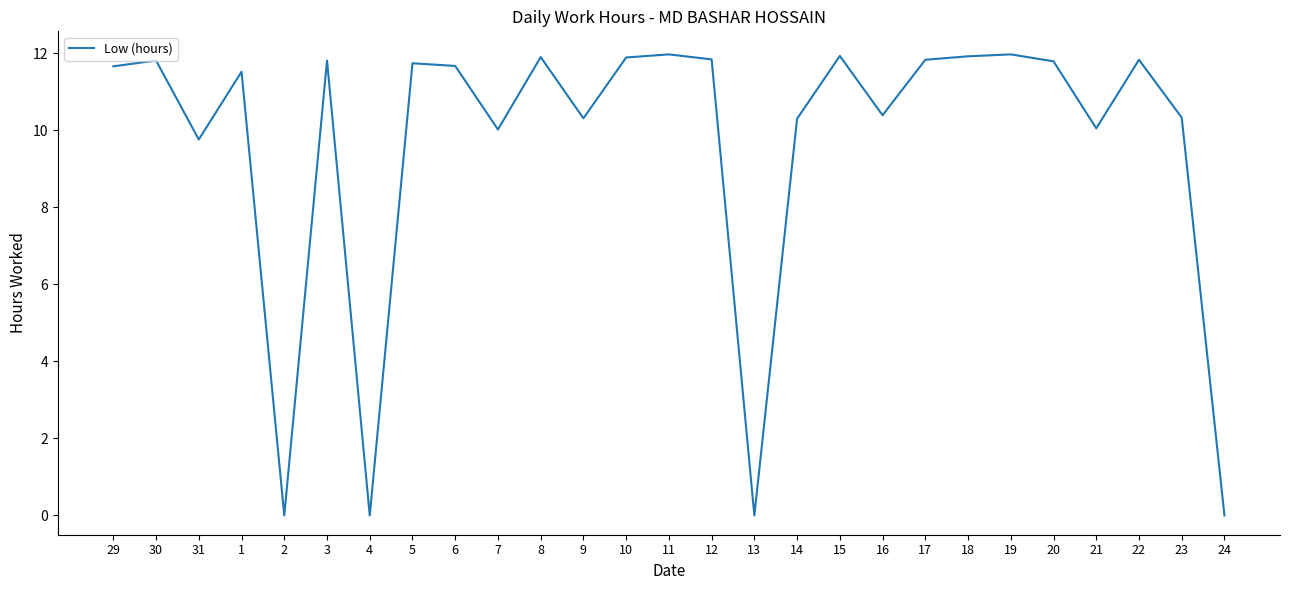

What is the change in value from 16 to 17?

+1.4